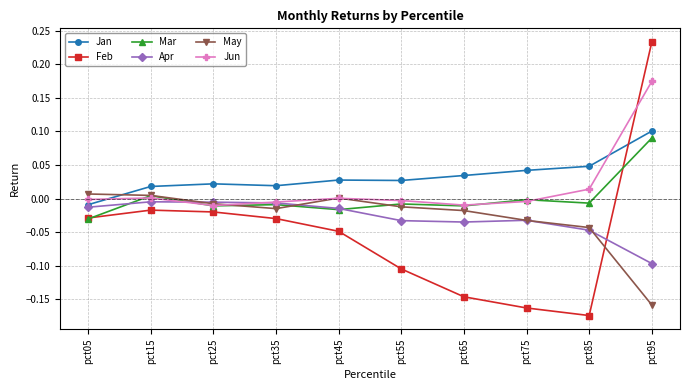

How many lines are shown in the chart?

6